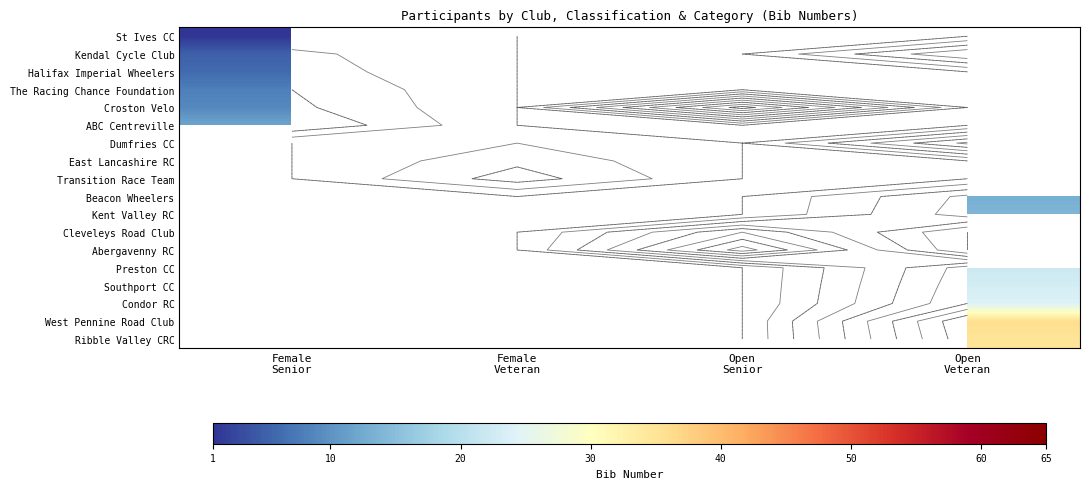

At which label does The Racing Chance Foundation reach its minimum?

Female Senior